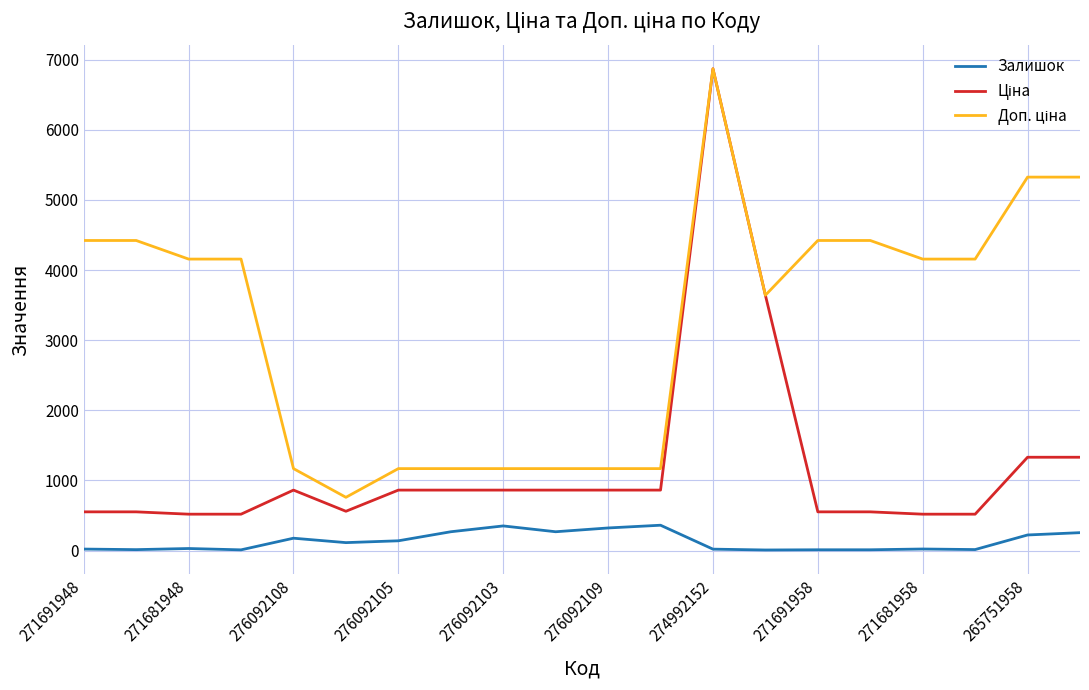

What is the highest value of the Залишок series?

362.0